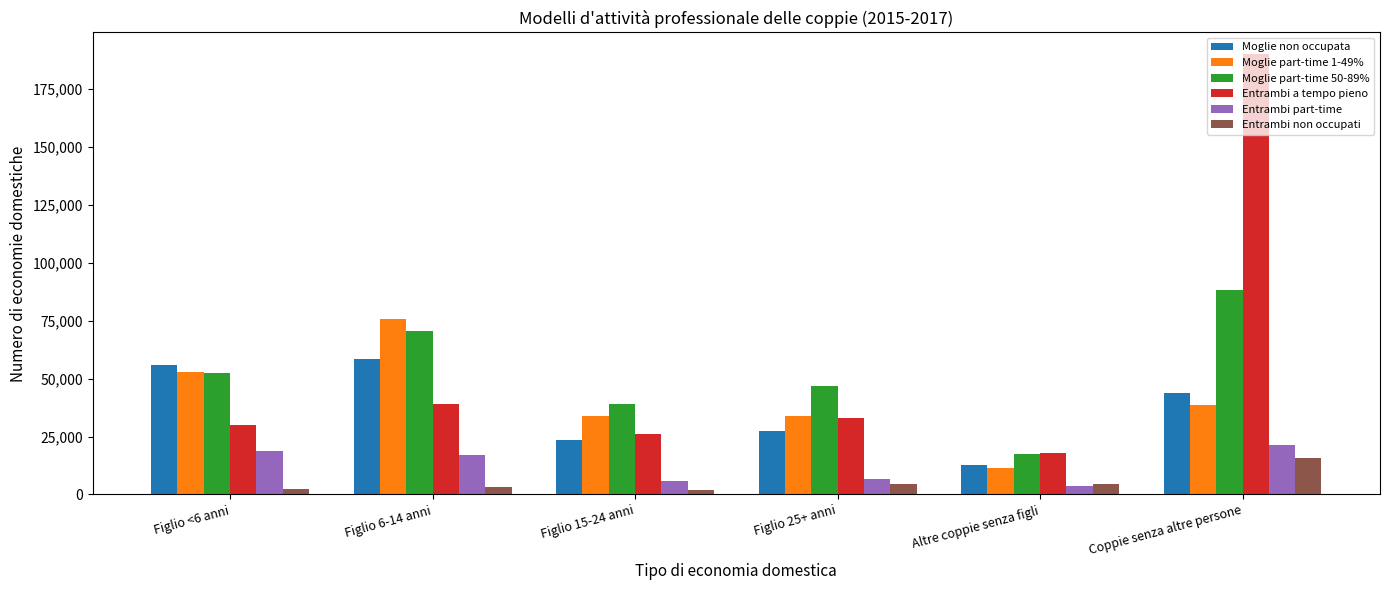

The Moglie part-time 1-49% series shows 5616.1 at Altre coppie senza figli. True or false?

False